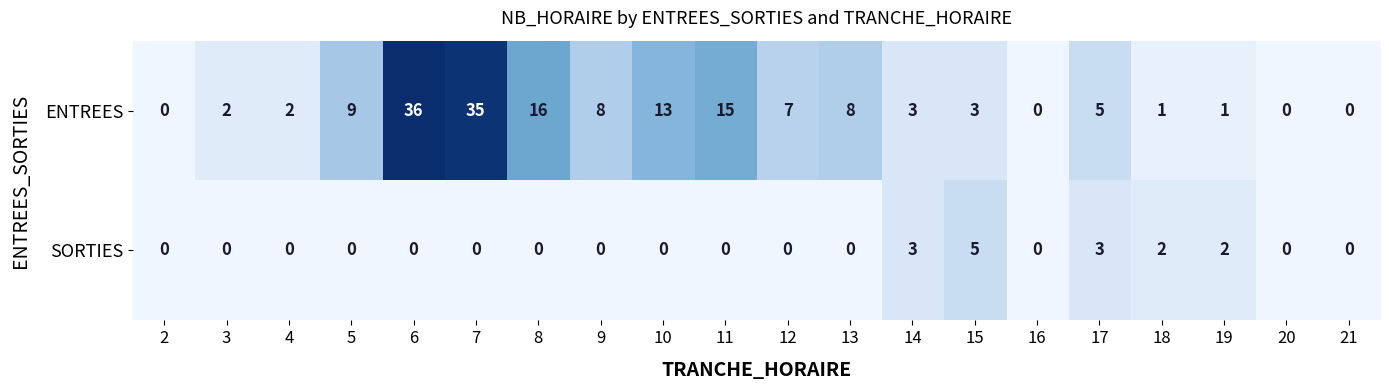

Between 6 and 18, which series saw the biggest shift?

ENTREES